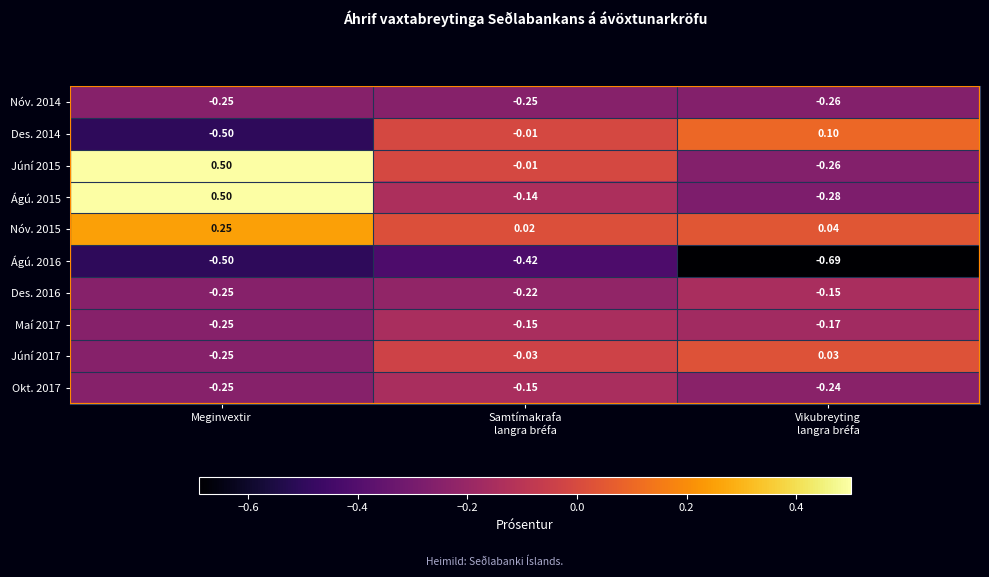

At which label does Júní 2017 reach its minimum?

Meginvextir